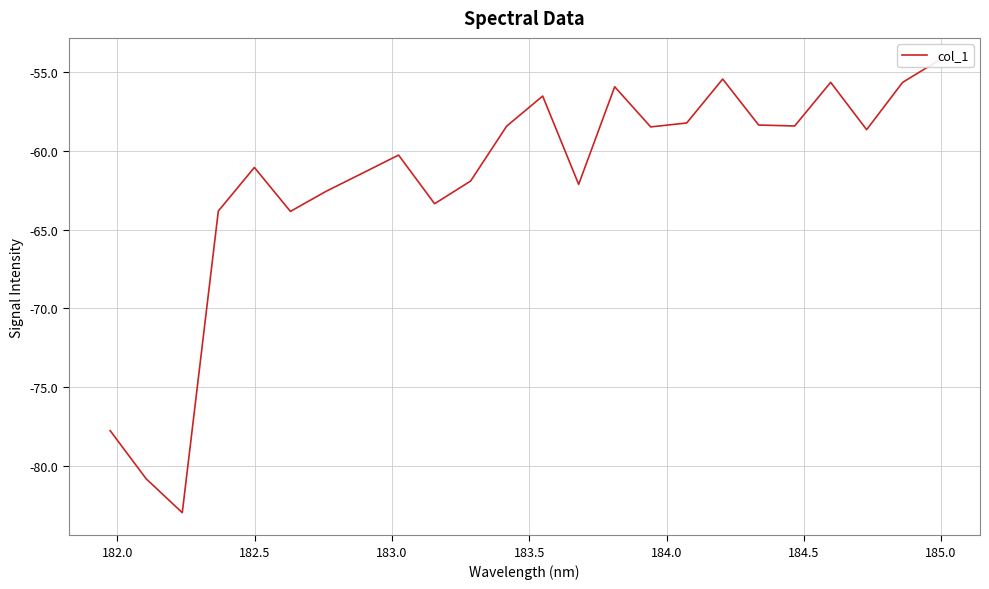

Does the chart display data point markers on the line(s)?

No